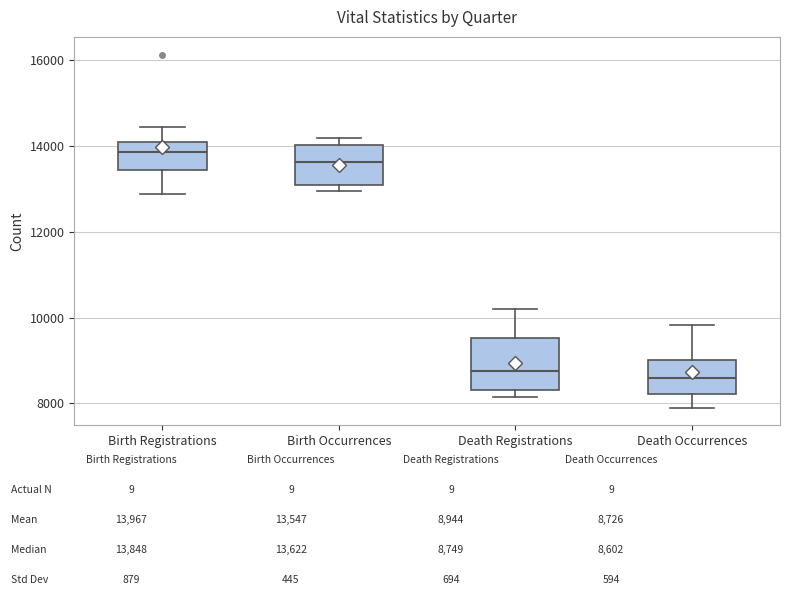

Reading left to right, read every box against the y-axis: the position of its median line, the range the box covers, and the ends of its whiskers. The values are not printed on the chart, so give them approximately, as read against the axis.

Birth Registrations: median 13800, box 13400 to 14000, whiskers 12800 to 14400
Birth Occurrences: median 13600, box 13200 to 14000, whiskers 13000 to 14200
Death Registrations: median 8800, box 8400 to 9600, whiskers 8200 to 10200
Death Occurrences: median 8600, box 8200 to 9000, whiskers 8000 to 9800